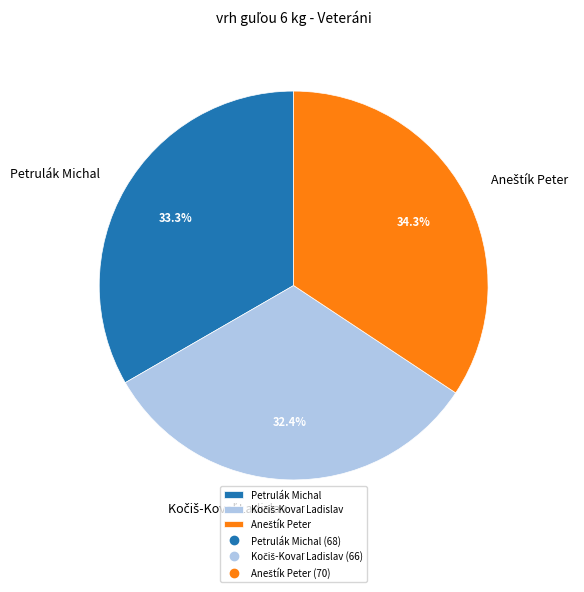

Is there any slice that represents more than half of the pie?

No